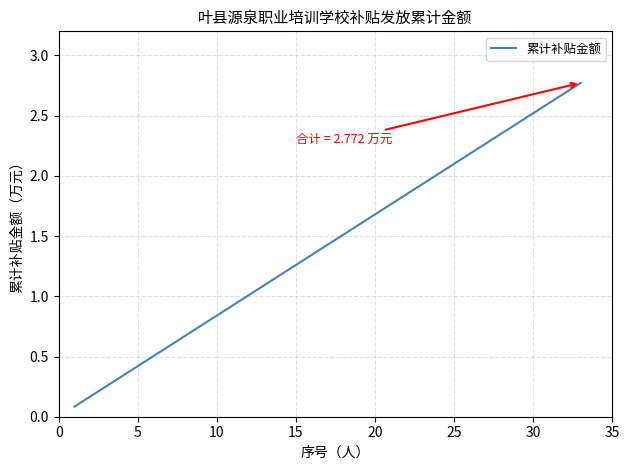

What is the smallest value displayed?

0.1